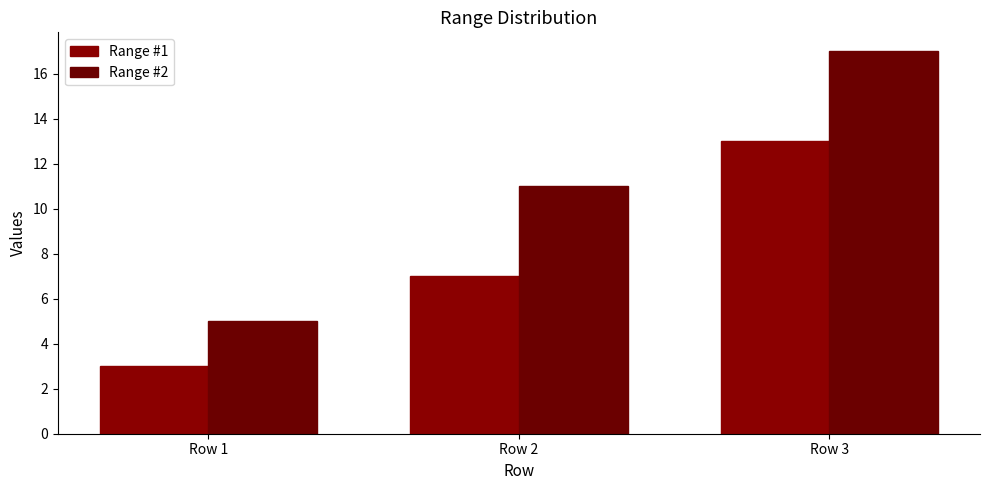

Reading right to left, what are all the values shown in this chart?

Range #1: Row 3=13	Row 2=7	Row 1=3
Range #2: Row 3=17	Row 2=11	Row 1=5